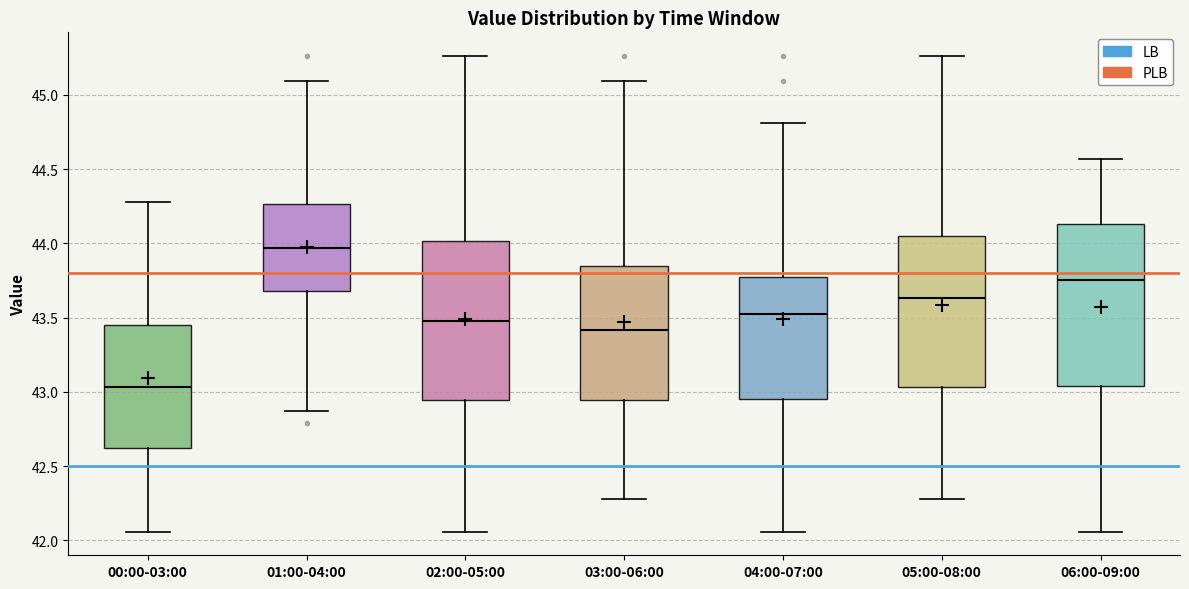

Reading left to right, transcribe this box plot: for each box, give where its median line is, the range the box spans, and where its two whiskers end, as read against the y-axis. The values are not printed on the chart, so give them approximately, as read against the axis.

00:00-03:00: median 43.05, box 42.65 to 43.45, whiskers 42.05 to 44.30
01:00-04:00: median 43.95, box 43.70 to 44.25, whiskers 42.85 to 45.10
02:00-05:00: median 43.50, box 42.95 to 44.00, whiskers 42.05 to 45.25
03:00-06:00: median 43.40, box 42.95 to 43.85, whiskers 42.30 to 45.10
04:00-07:00: median 43.55, box 42.95 to 43.75, whiskers 42.05 to 44.80
05:00-08:00: median 43.65, box 43.05 to 44.05, whiskers 42.30 to 45.25
06:00-09:00: median 43.75, box 43.05 to 44.15, whiskers 42.05 to 44.55